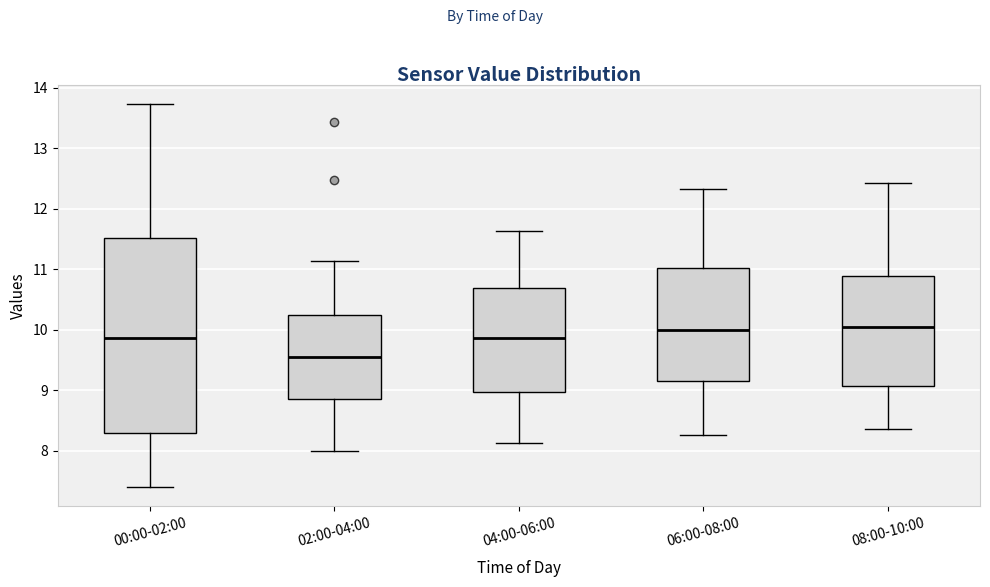

Reading left to right, read every box against the y-axis: the position of its median line, the range the box covers, and the ends of its whiskers. The values are not printed on the chart, so give them approximately, as read against the axis.

00:00-02:00: median 9.9, box 8.3 to 11.5, whiskers 7.4 to 13.7
02:00-04:00: median 9.6, box 8.9 to 10.2, whiskers 8.0 to 11.1
04:00-06:00: median 9.9, box 9.0 to 10.7, whiskers 8.1 to 11.6
06:00-08:00: median 10.0, box 9.2 to 11.0, whiskers 8.3 to 12.3
08:00-10:00: median 10.1, box 9.1 to 10.9, whiskers 8.4 to 12.4